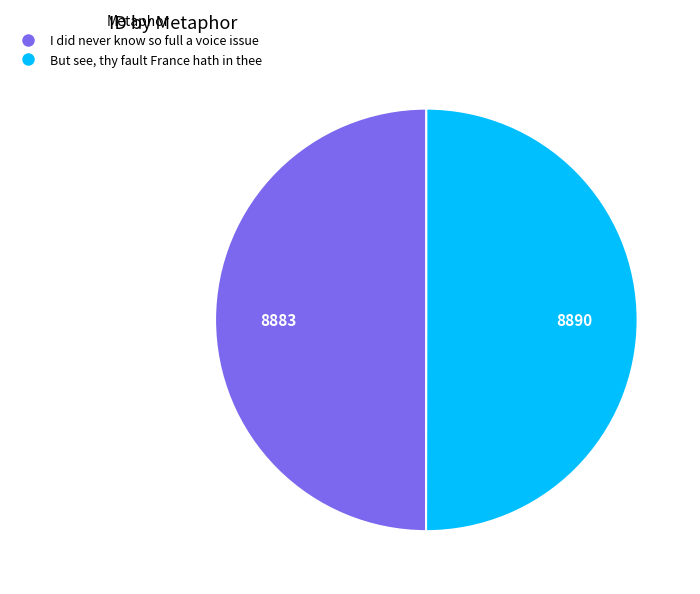

Approximately how many times larger is the value at But see, thy fault France hath in thee compared to I did never know so full a voice issue?

1.0